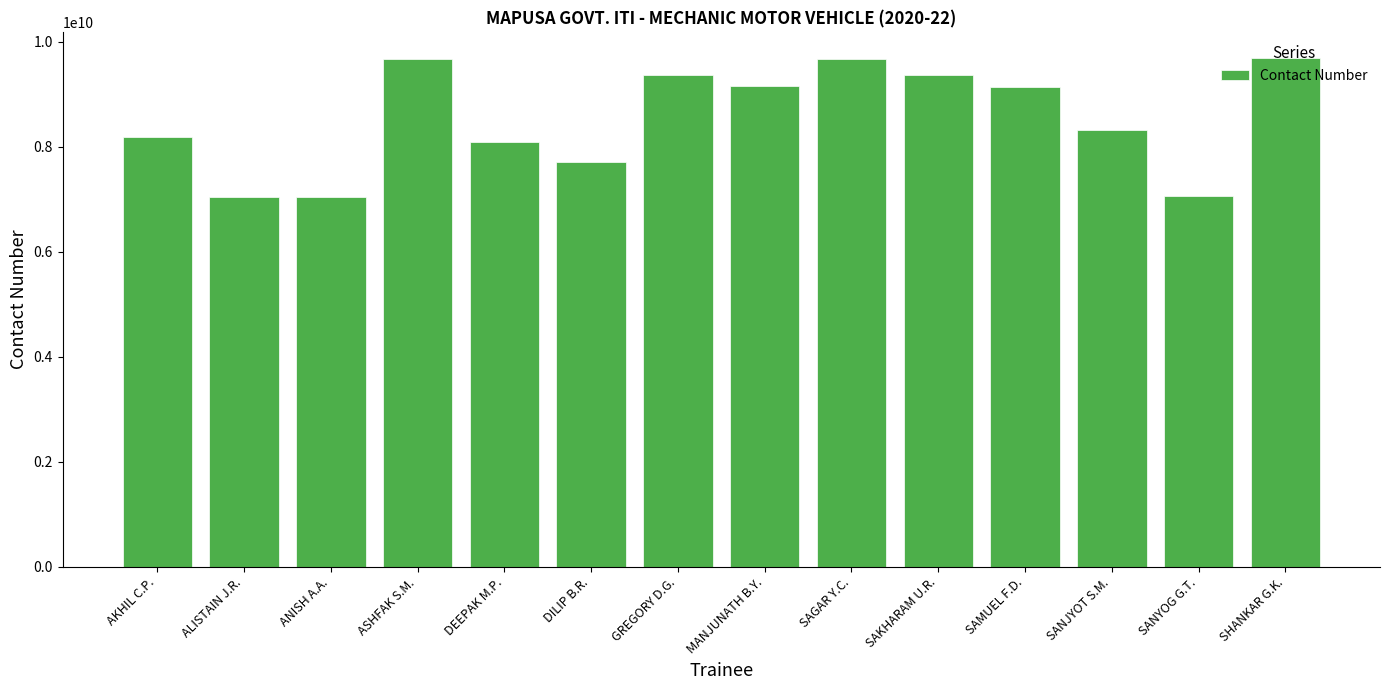

What is the difference between the second highest and second lowest values?

2635582231